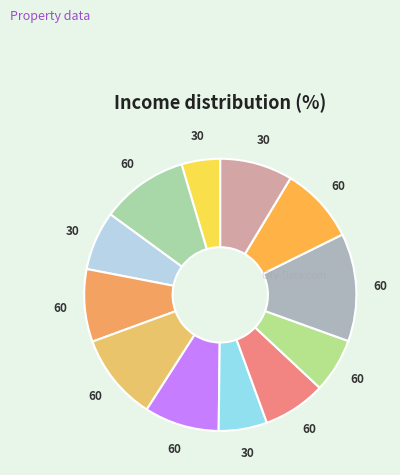

Count the number of slices in the pie.

12